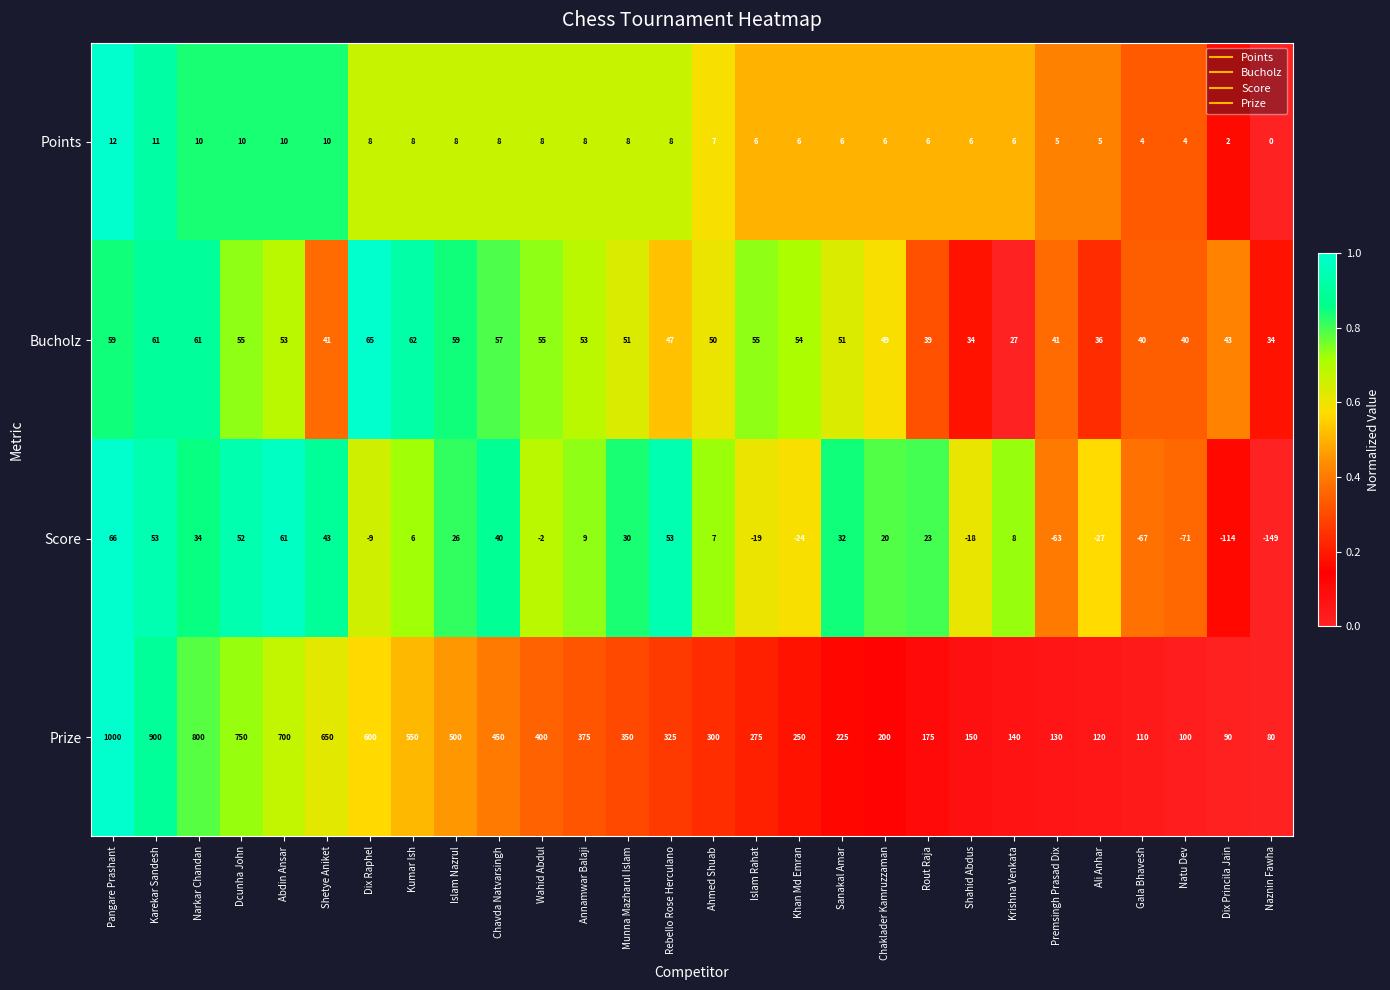

What is the total value across all series at Sanakal Amar?

314